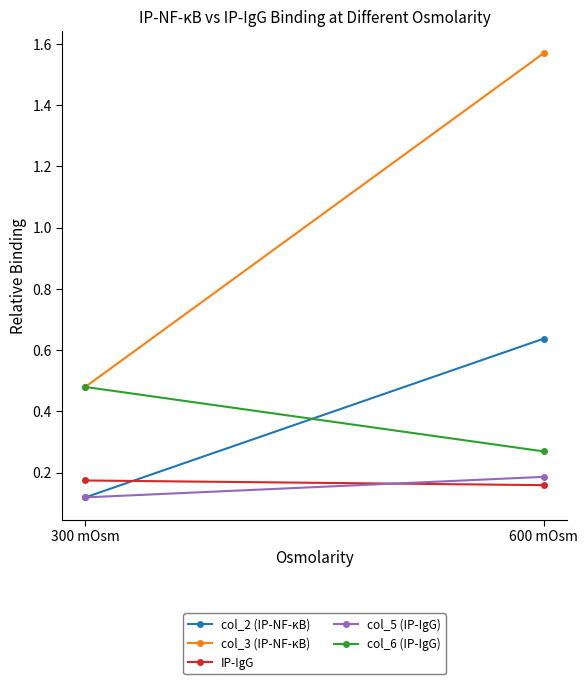

What is the minimum value shown in the chart?

0.1